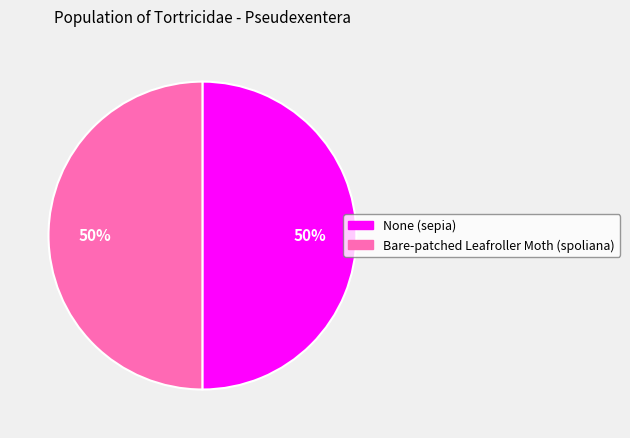

To the nearest percent, what is the combined percentage of None (sepia) and Bare-patched Leafroller Moth (spoliana)?

100%